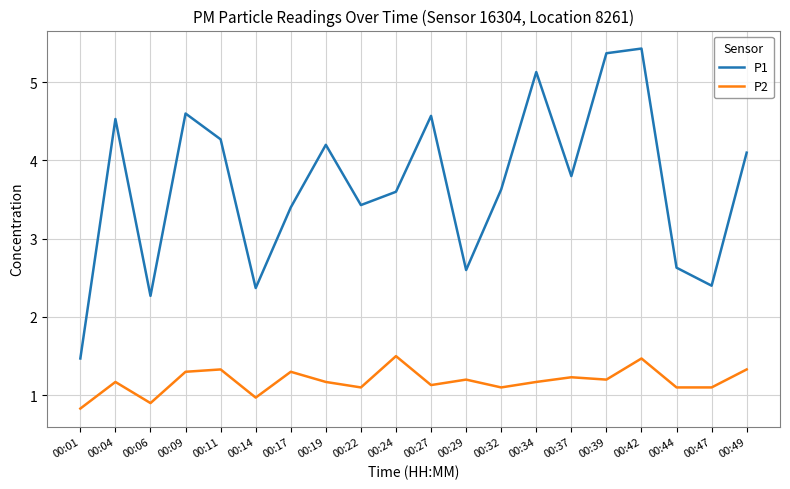

Where is P2 nearest to the value 1?

00:14